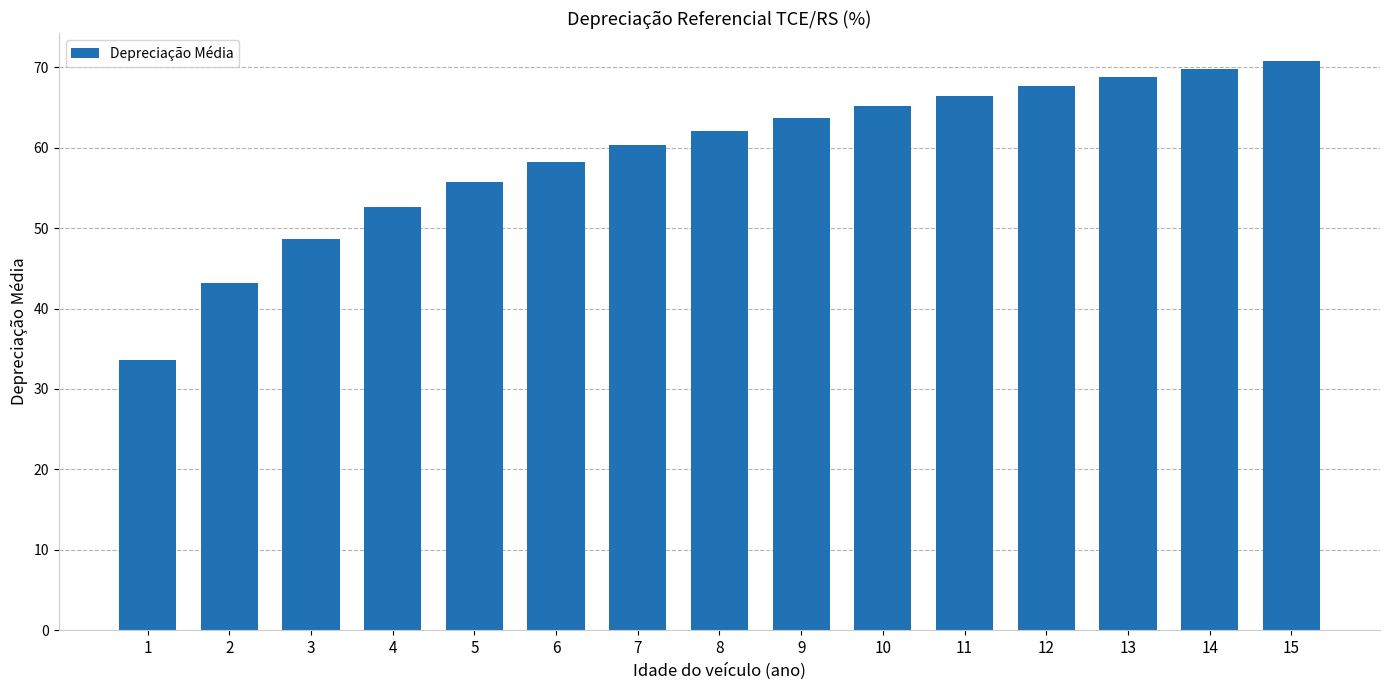

Reading right to left, list all the values displayed in this chart.

70.7	69.8	68.8	67.7	66.5	65.2	63.7	62.1	60.3	58.2	55.7	52.6	48.7	43.1	33.6